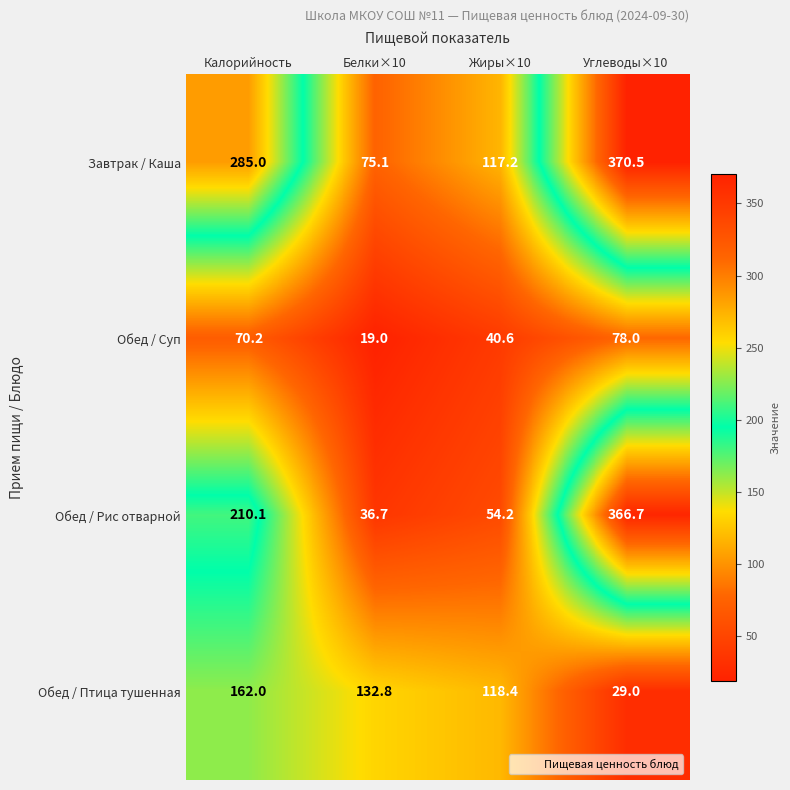

List the series in order of their overall mean, highest first.

Завтрак / Каша, Обед / Рис отварной, Обед / Птица тушенная, Обед / Суп